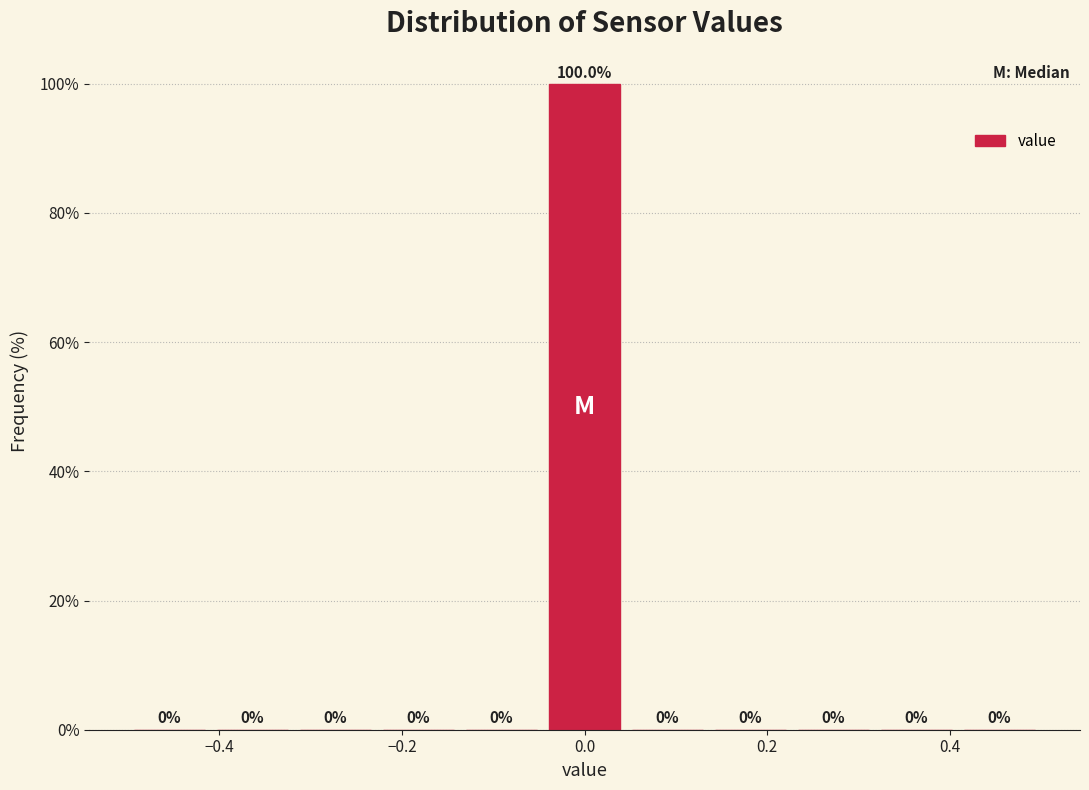

Reading left to right, list every bar in this chart as the range it spans on the x-axis followed by its height. The bar edges are not printed on the chart, so give them approximately, as read against the axis.

-0.50 to -0.40: 0.0
-0.40 to -0.32: 0.0
-0.32 to -0.22: 0.0
-0.22 to -0.14: 0.0
-0.14 to -0.04: 0.0
-0.04 to 0.04: 100.0
0.04 to 0.14: 0.0
0.14 to 0.22: 0.0
0.22 to 0.32: 0.0
0.32 to 0.40: 0.0
0.40 to 0.50: 0.0